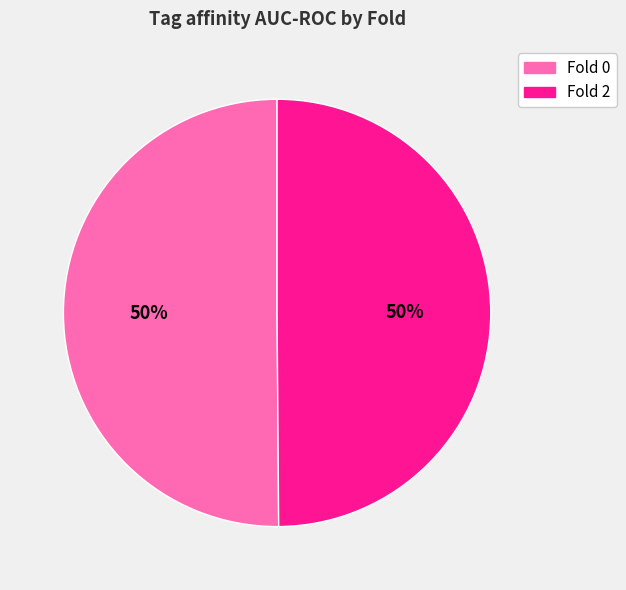

Count the number of slices in the pie.

2